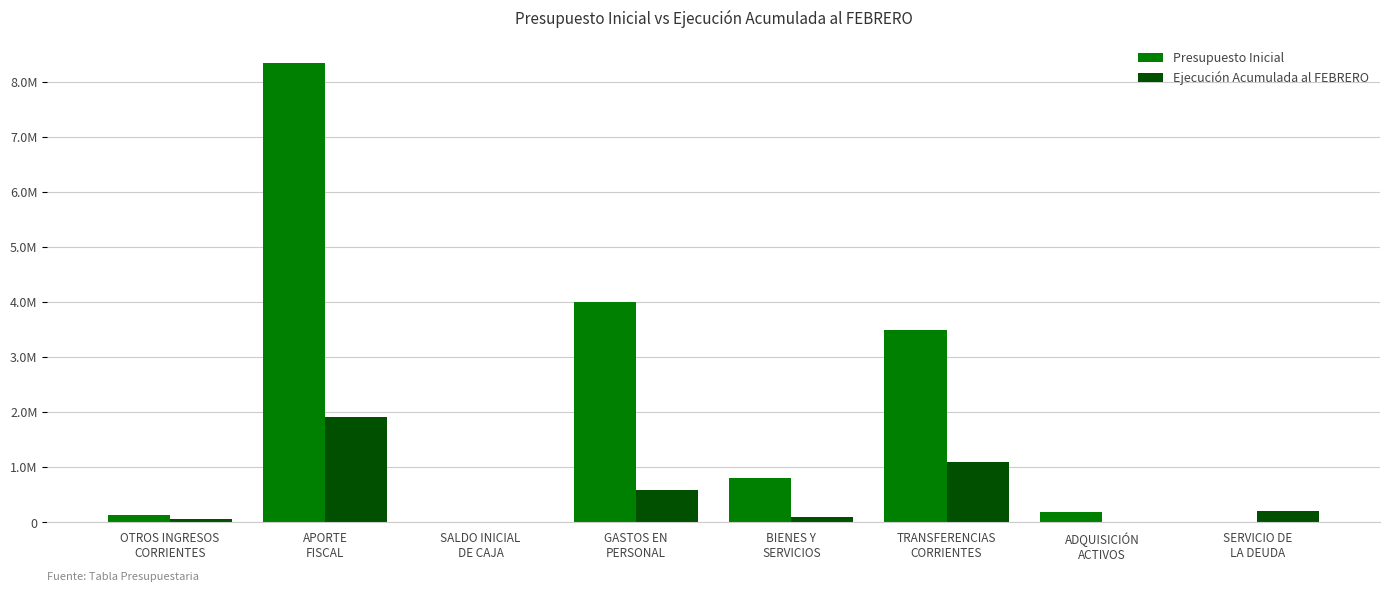

What are all the series names shown in the legend?

Presupuesto Inicial, Ejecución Acumulada al FEBRERO